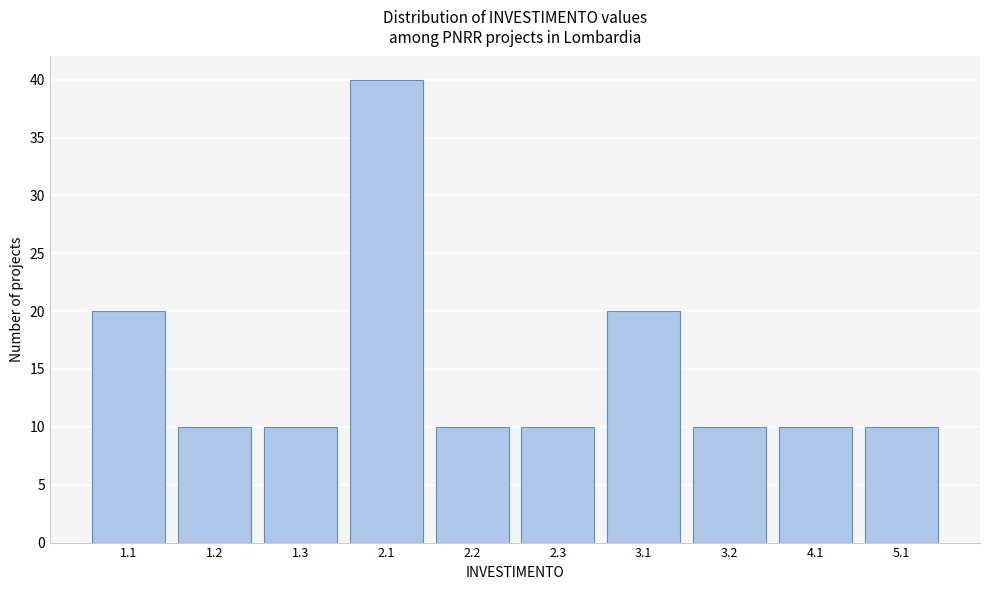

Reading left to right, extract all data points from this chart.

20	10	10	40	10	10	20	10	10	10